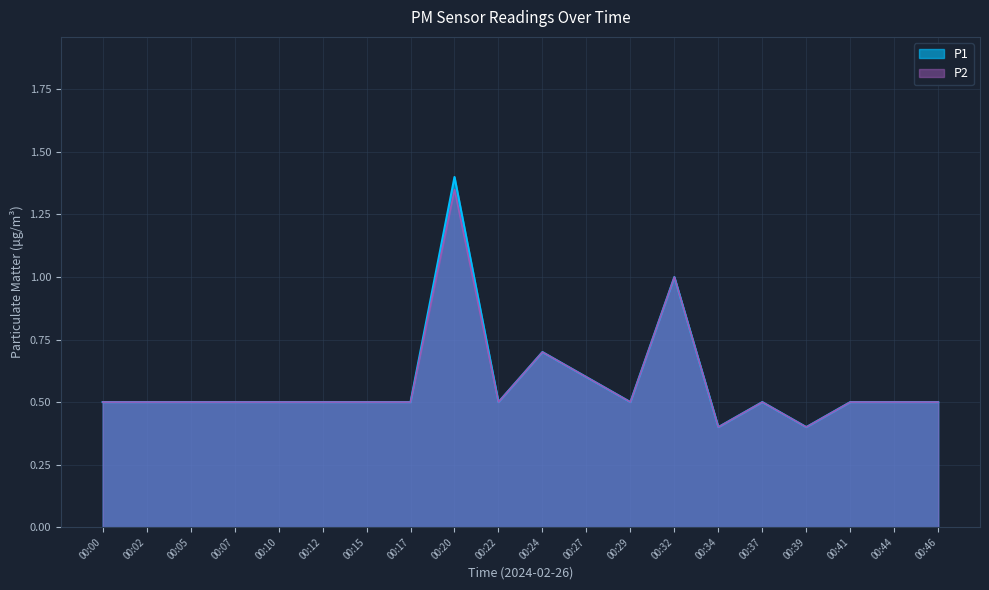

What is the sum of all P2 values?

11.4